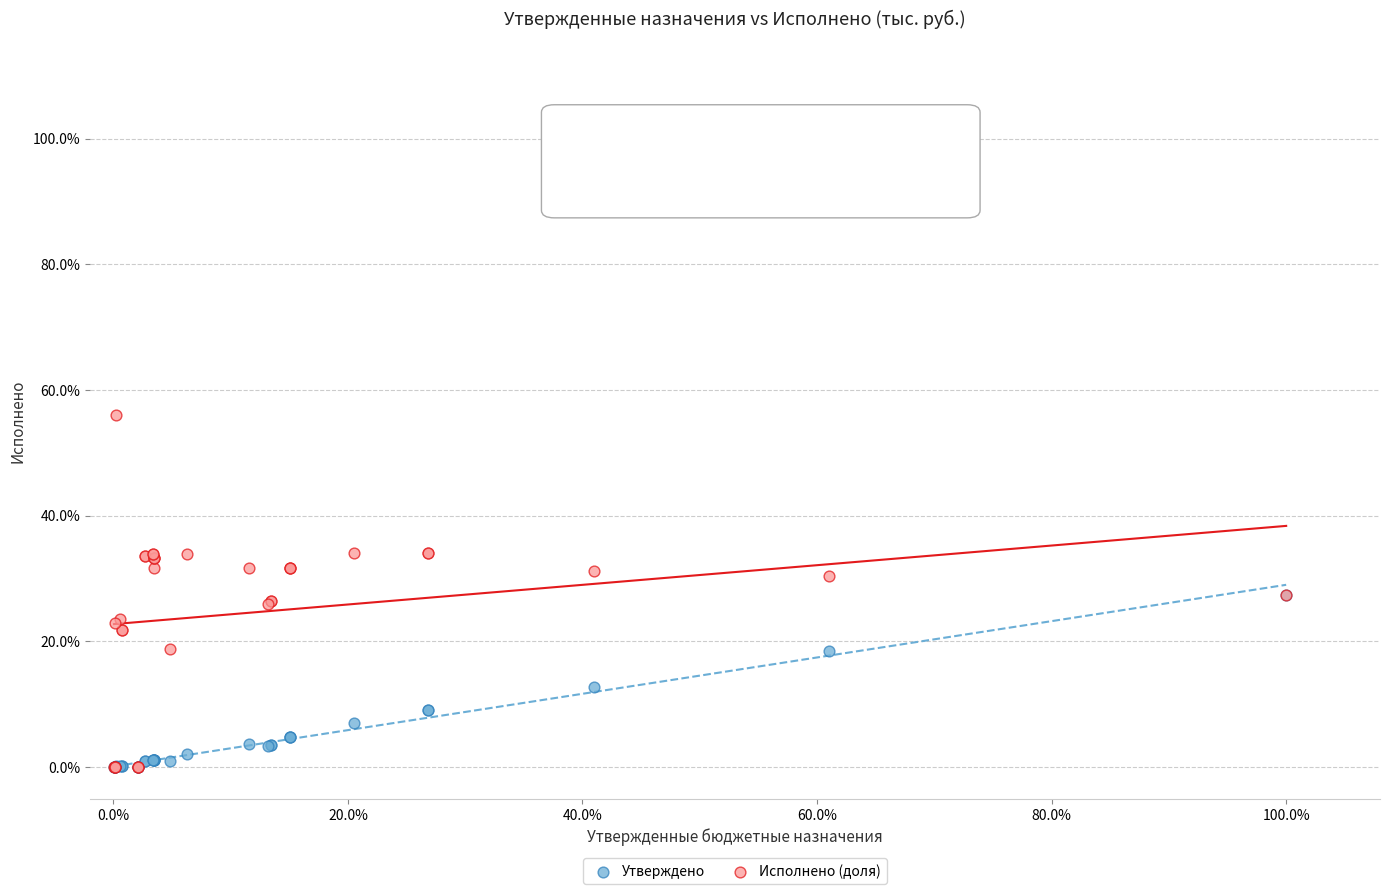

Which series has the largest Y range (max minus min)?

Исполнено (доля)